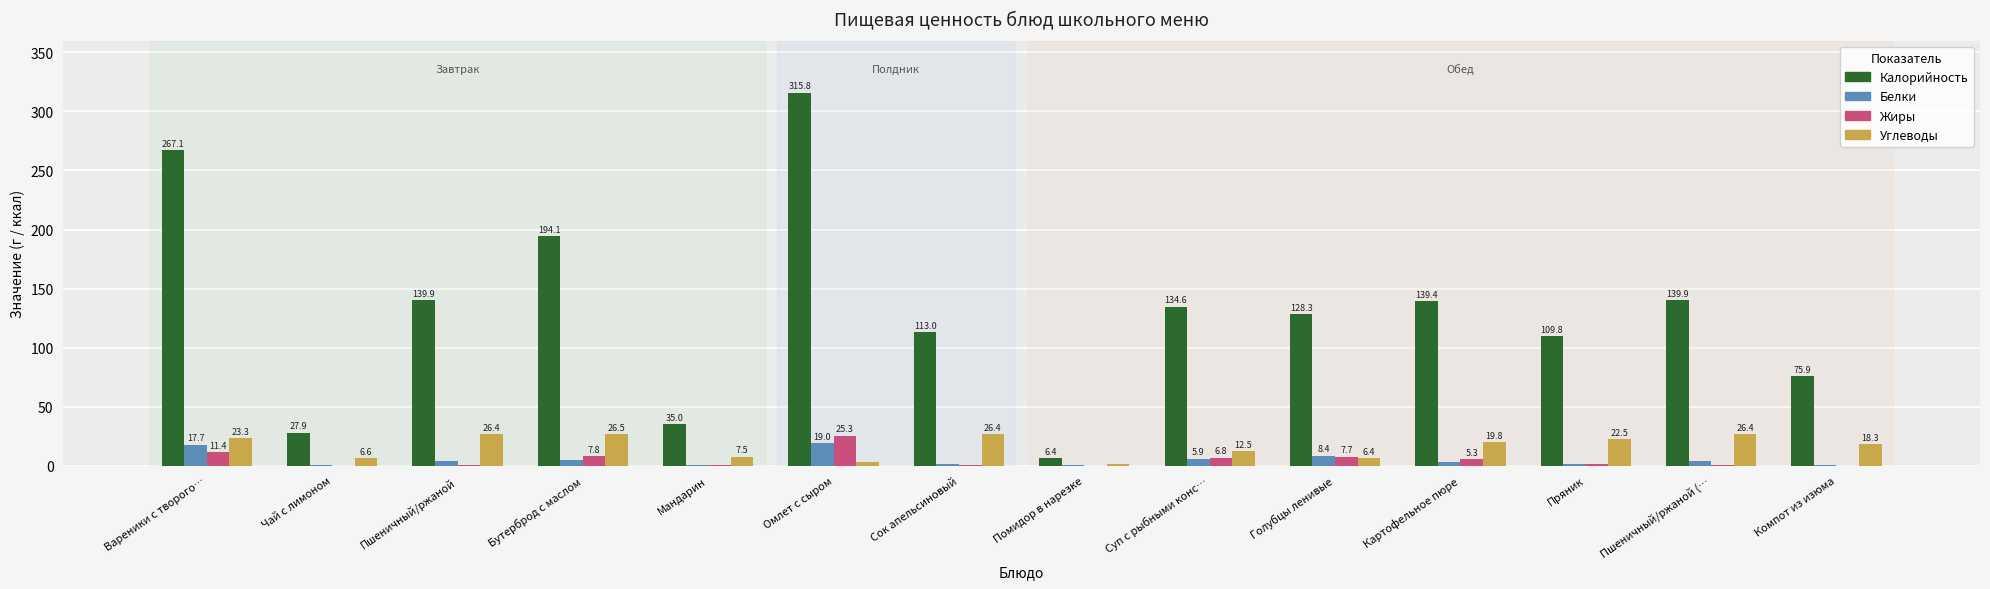

Does the chart contain stacked bars?

No